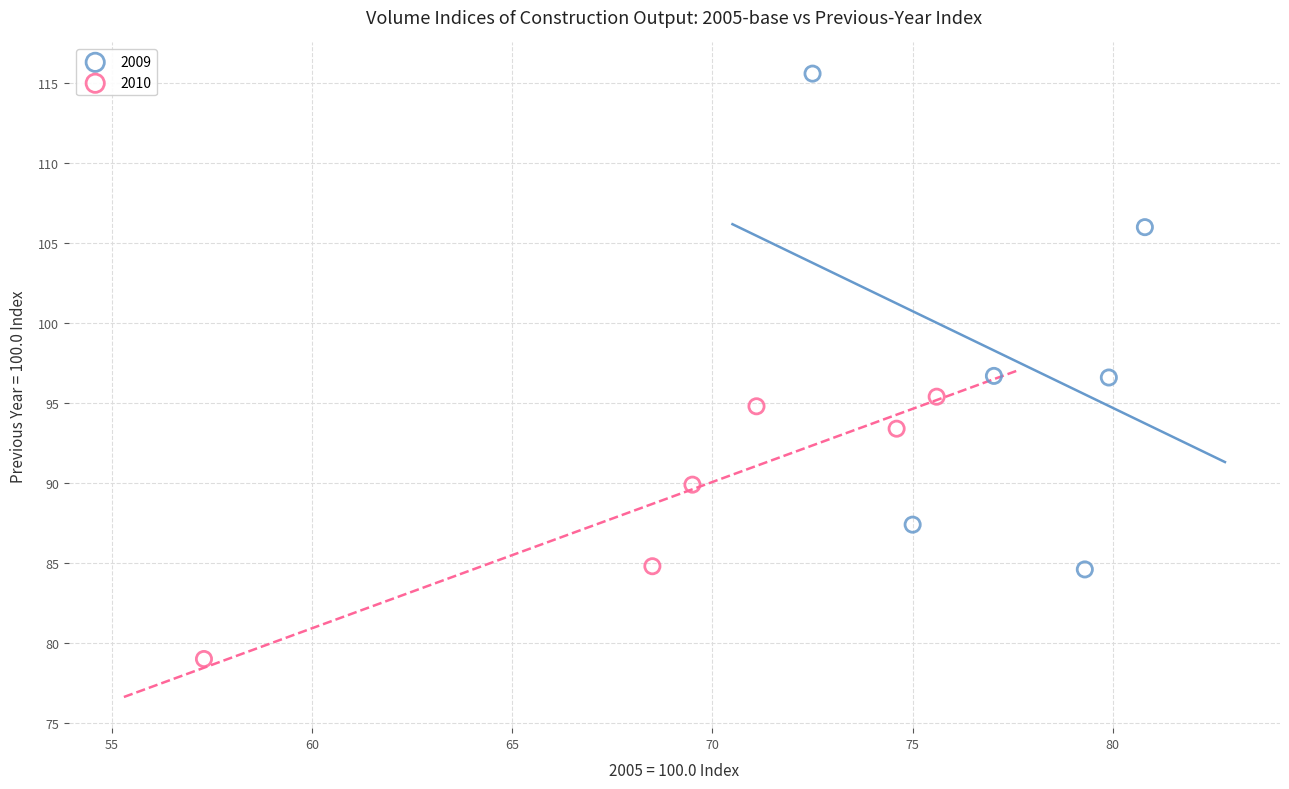

Which series reaches the maximum Y coordinate?

2009